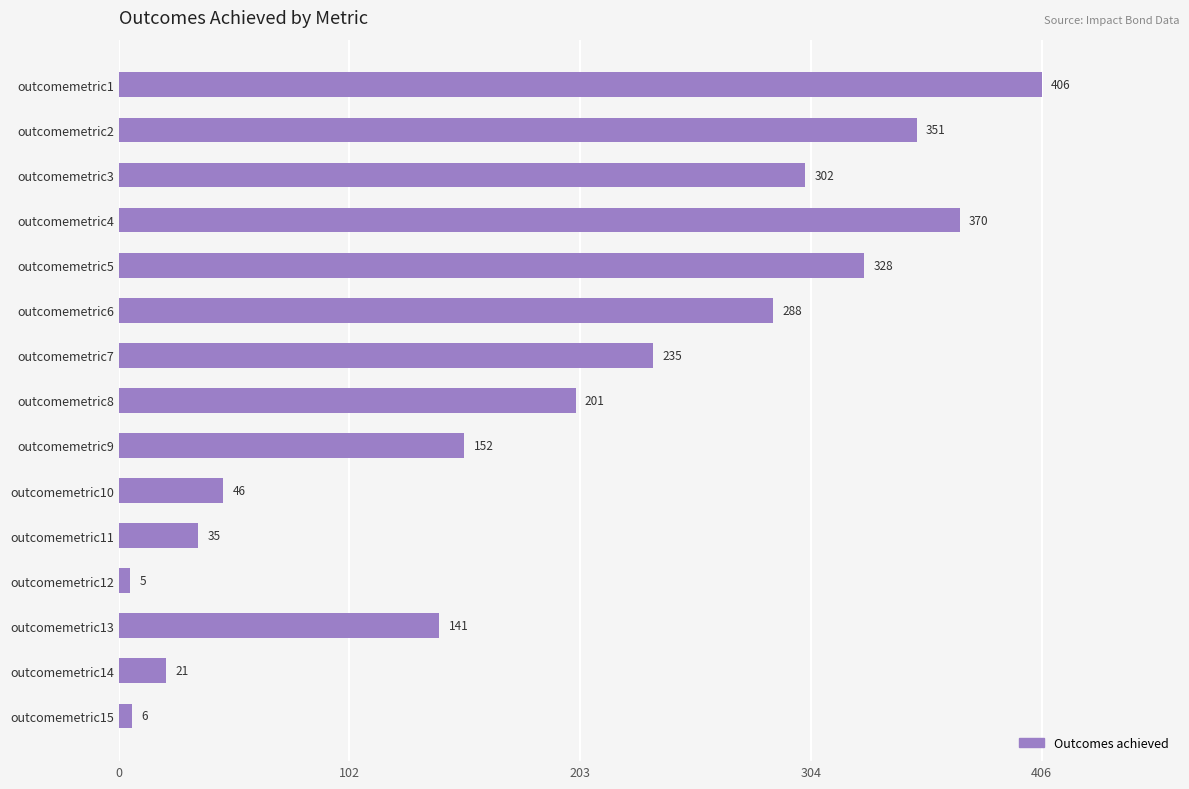

Rank the categories by value from lowest to highest.

outcomemetric12, outcomemetric15, outcomemetric14, outcomemetric11, outcomemetric10, outcomemetric13, outcomemetric9, outcomemetric8, outcomemetric7, outcomemetric6, outcomemetric3, outcomemetric5, outcomemetric2, outcomemetric4, outcomemetric1